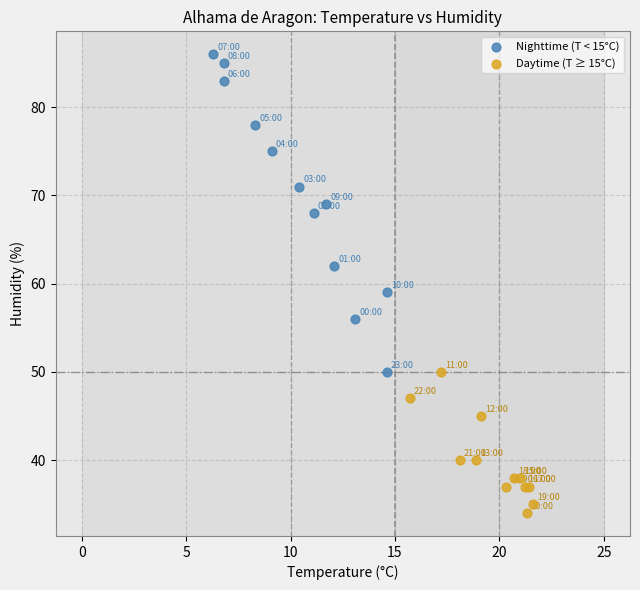

Which series reaches the maximum Y coordinate?

Nighttime (T < 15°C)